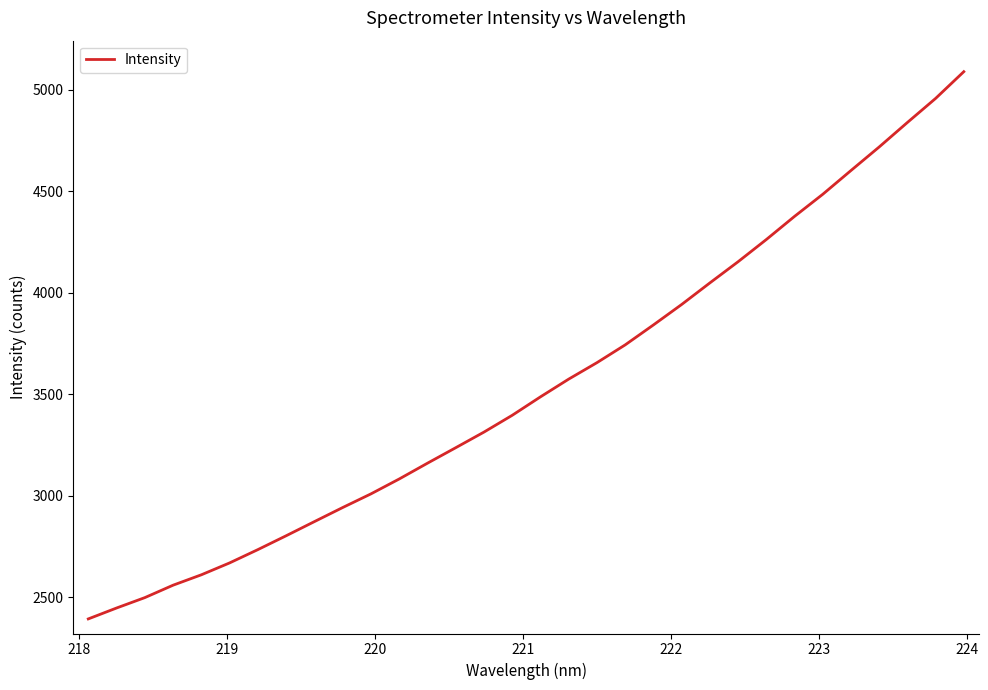

What is the greatest value displayed?

5088.8